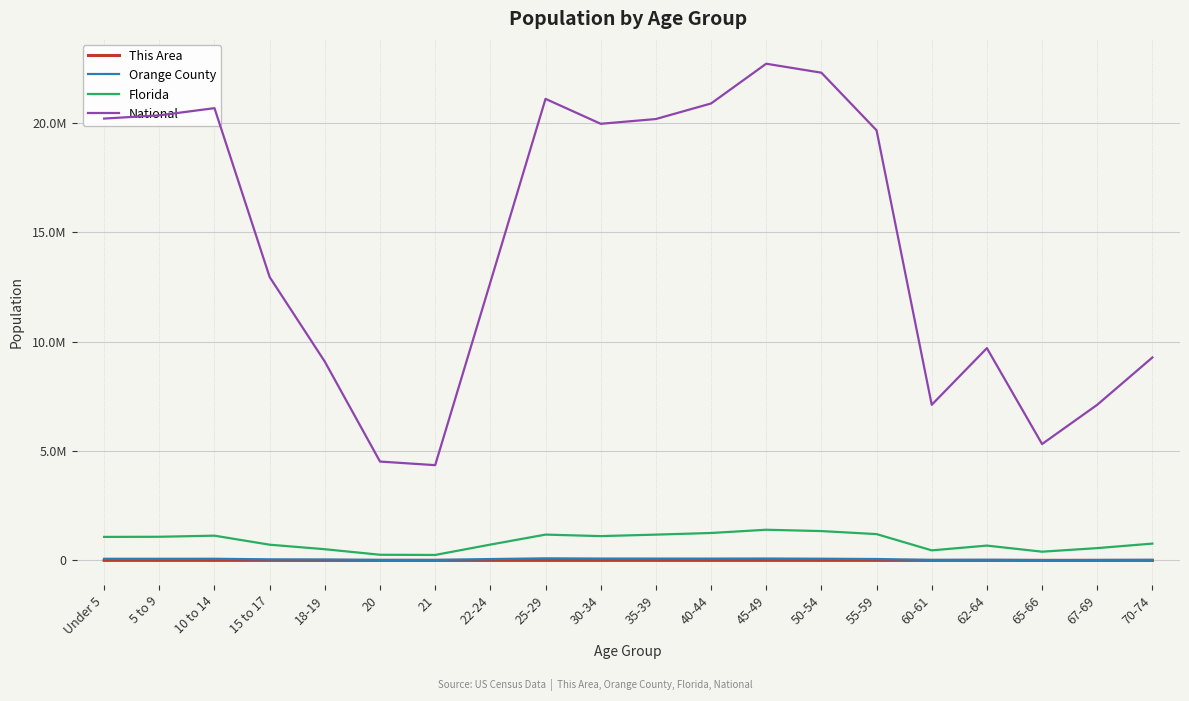

True or false: Florida and This Area intersect in this chart.

False